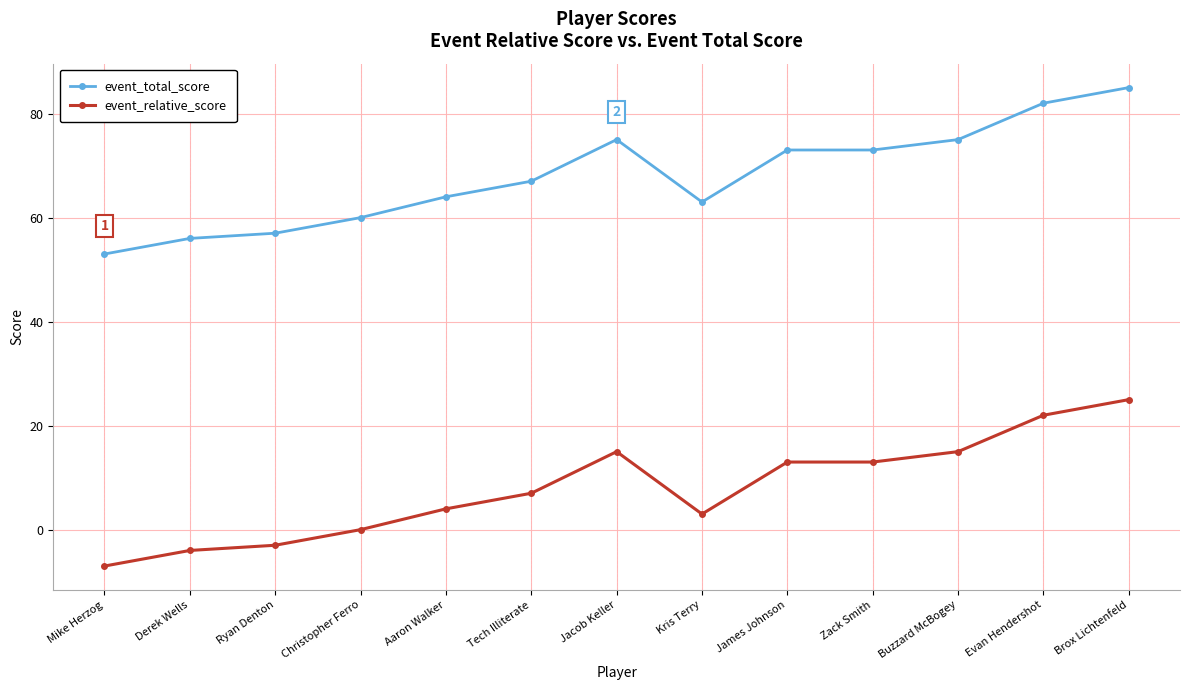

Reading left to right, extract all data points from this chart.

event_total_score: Mike Herzog=53	Derek Wells=56	Ryan Denton=57	Christopher Ferro=60	Aaron Walker=64	Tech Illiterate=67	Jacob Keller=75	Kris Terry=63	James Johnson=73	Zack Smith=73	Buzzard McBogey=75	Evan Hendershot=82	Brox Lichtenfeld=85
event_relative_score: Mike Herzog=-7	Derek Wells=-4	Ryan Denton=-3	Christopher Ferro=0	Aaron Walker=4	Tech Illiterate=7	Jacob Keller=15	Kris Terry=3	James Johnson=13	Zack Smith=13	Buzzard McBogey=15	Evan Hendershot=22	Brox Lichtenfeld=25